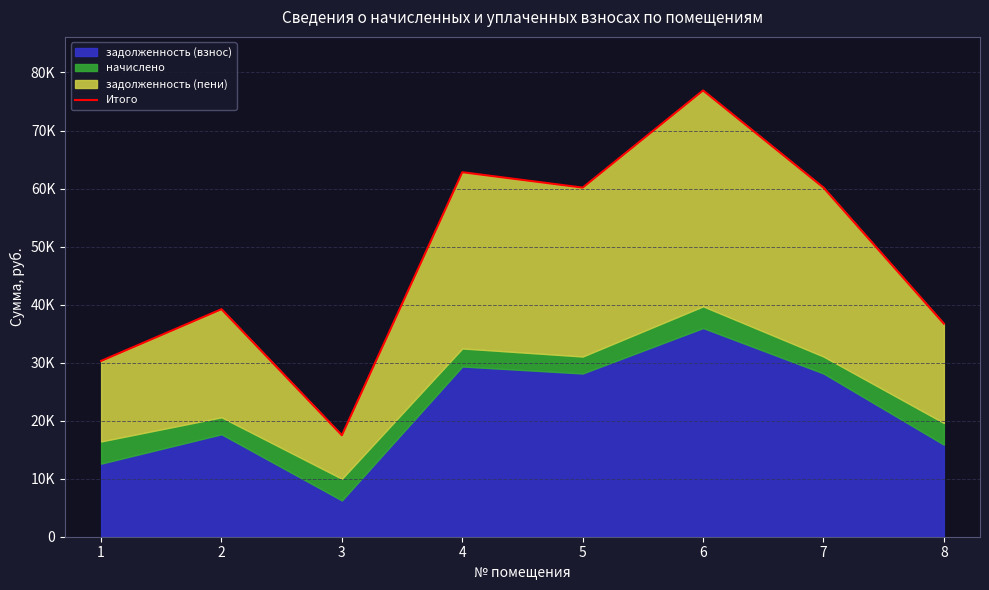

Read the value at 7.

60159.4